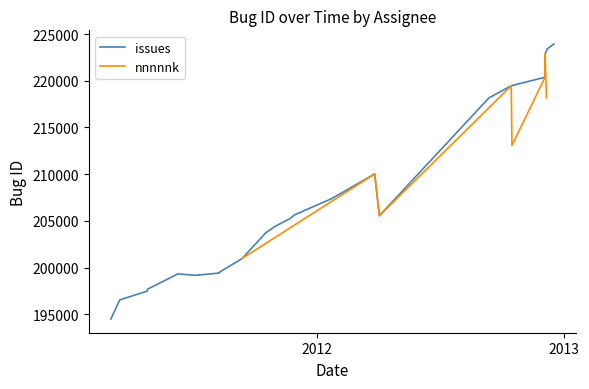

What is the average value?

209290